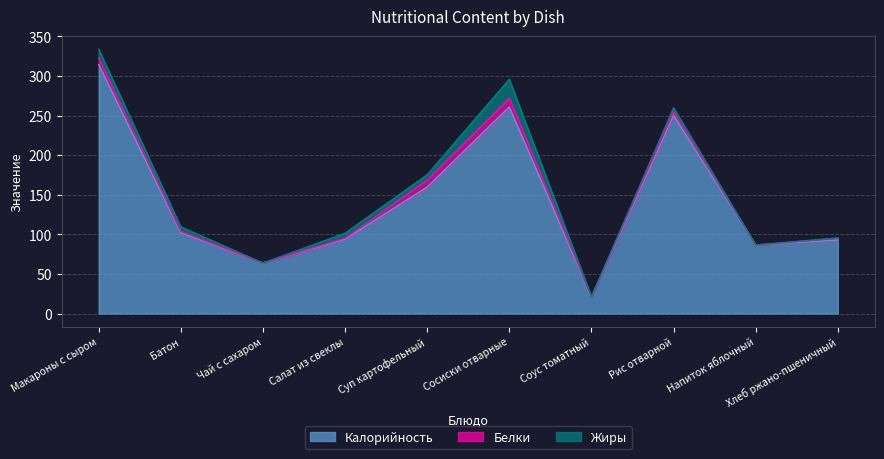

What is the difference between the Калорийность values at Напиток яблочный and Макароны с сыром?

228.1